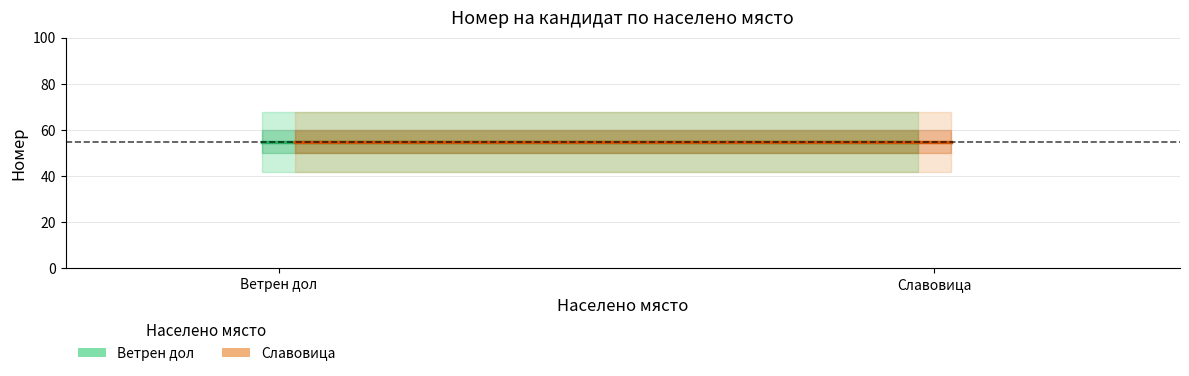

Reading right to left, extract all data points from this chart.

Номер_Ветрен дол: 68	42
Номер_Славовица: 68	42